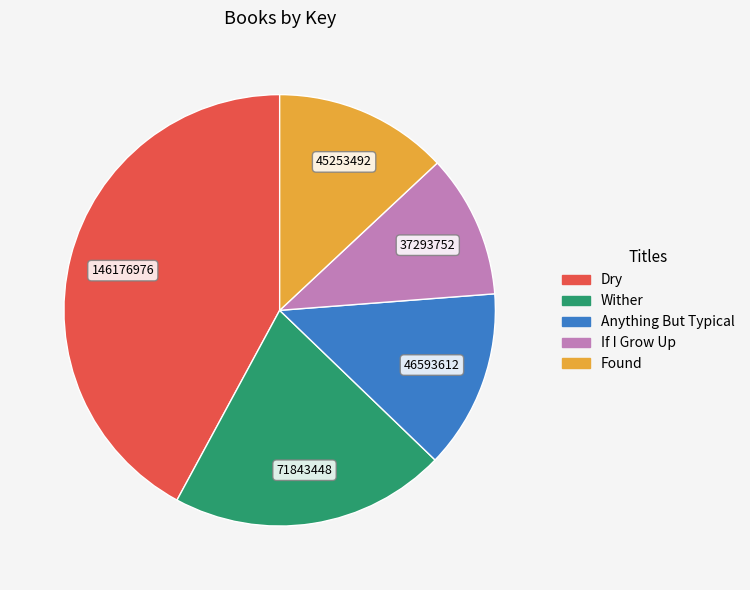

How many slices are in this pie chart?

5